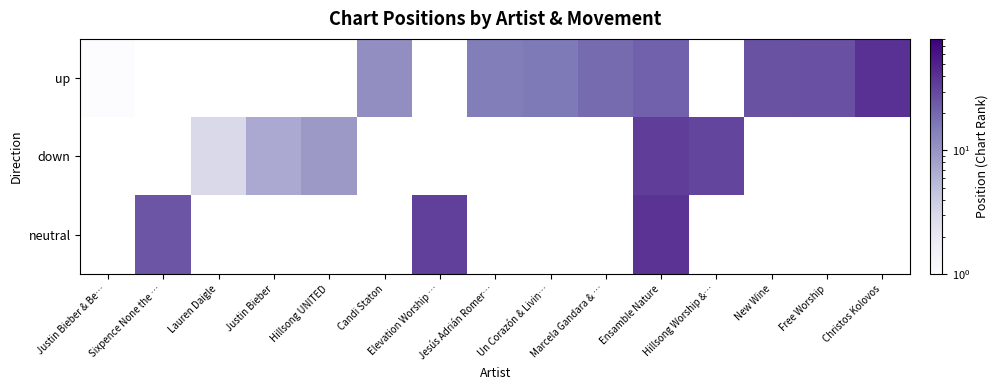

True or false: up has a value of 5.3 at Ensamble Nature.

False